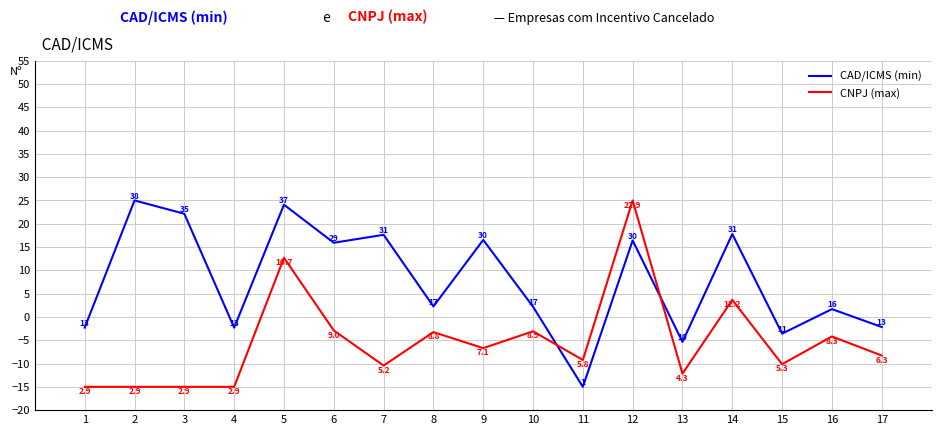

Where do CNPJ (max) and CAD/ICMS (min) first cross each other?

10 and 11